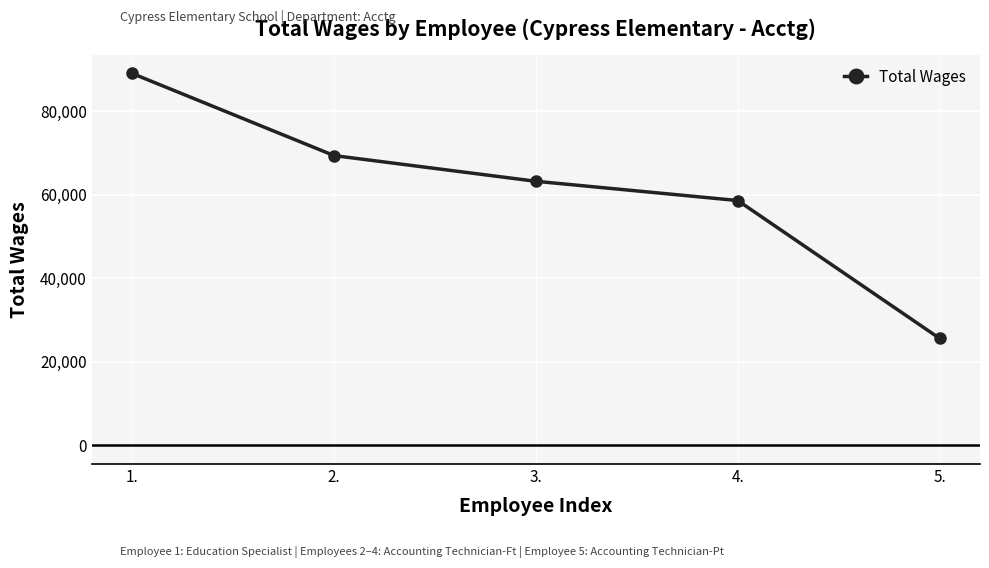

Read the value at 1..

89072